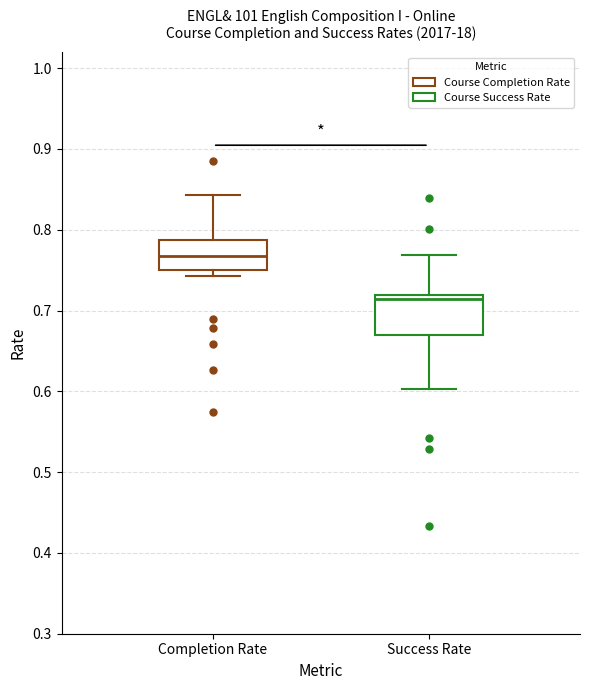

Reading left to right, read every box against the y-axis: the position of its median line, the range the box covers, and the ends of its whiskers. The values are not printed on the chart, so give them approximately, as read against the axis.

Completion Rate: median 0.77, box 0.75 to 0.79, whiskers 0.74 to 0.84
Success Rate: median 0.71, box 0.67 to 0.72, whiskers 0.60 to 0.77